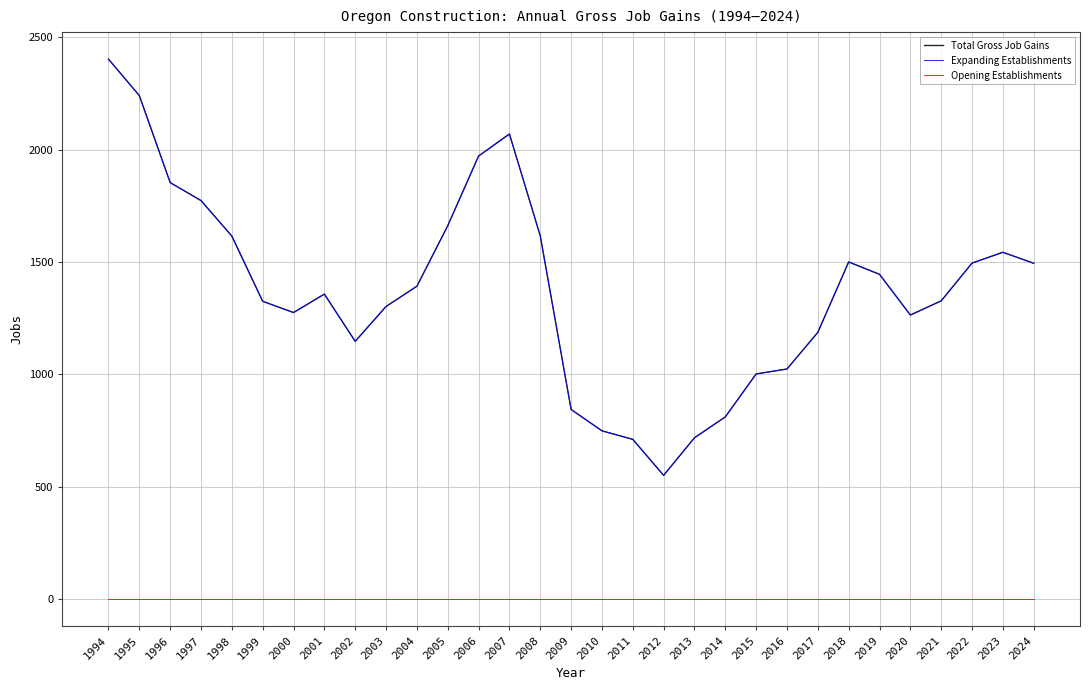

At which label is Expanding Establishments closest to 1476?

2024